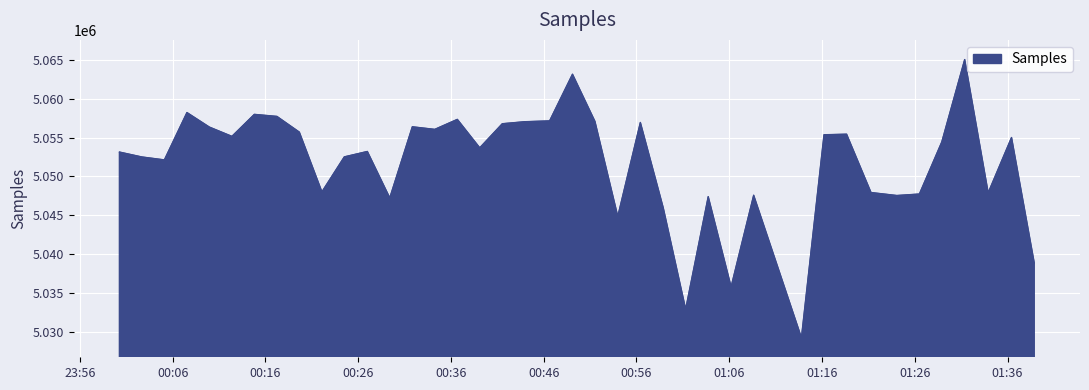

What is the difference between the maximum and minimum values?

35805